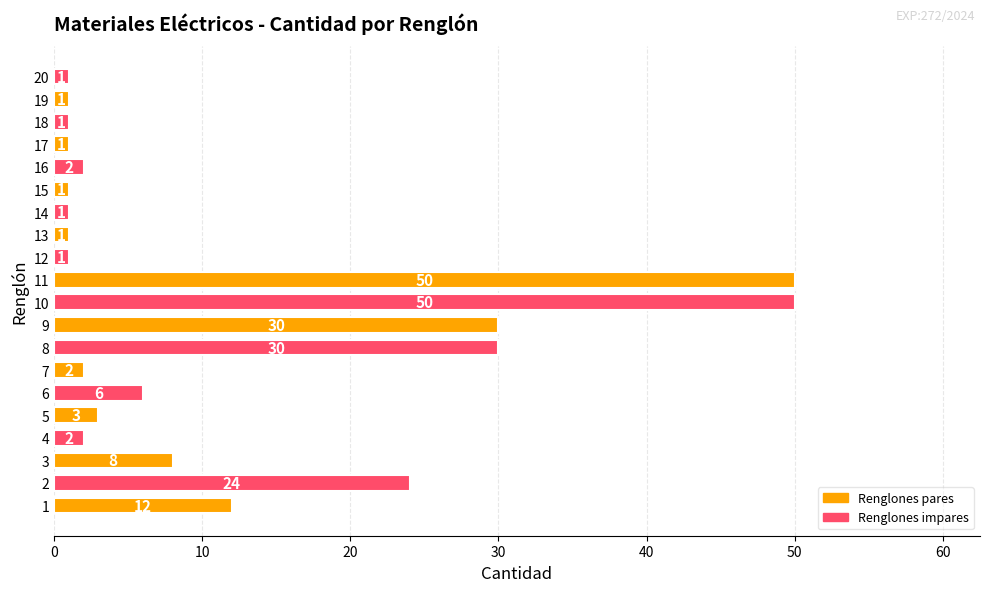

Reading bottom to top, transcribe all the data shown in this chart.

12	24	8	2	3	6	2	30	30	50	50	1	1	1	1	2	1	1	1	1